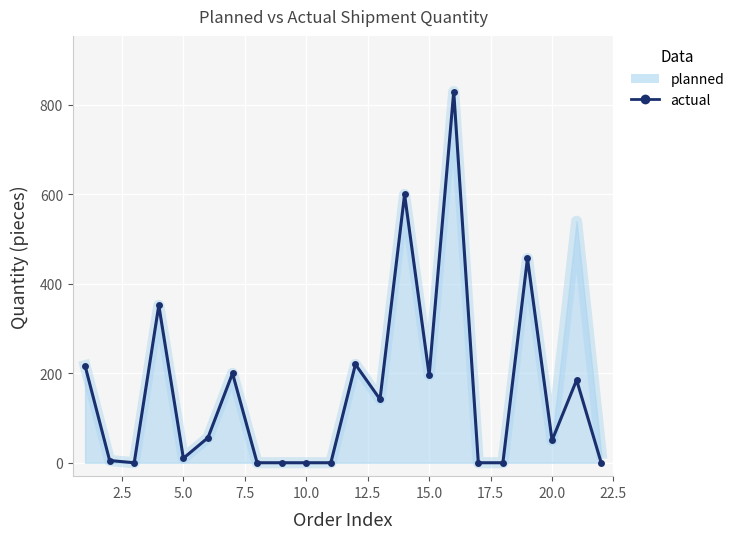

What is the maximum value shown in the chart?

830